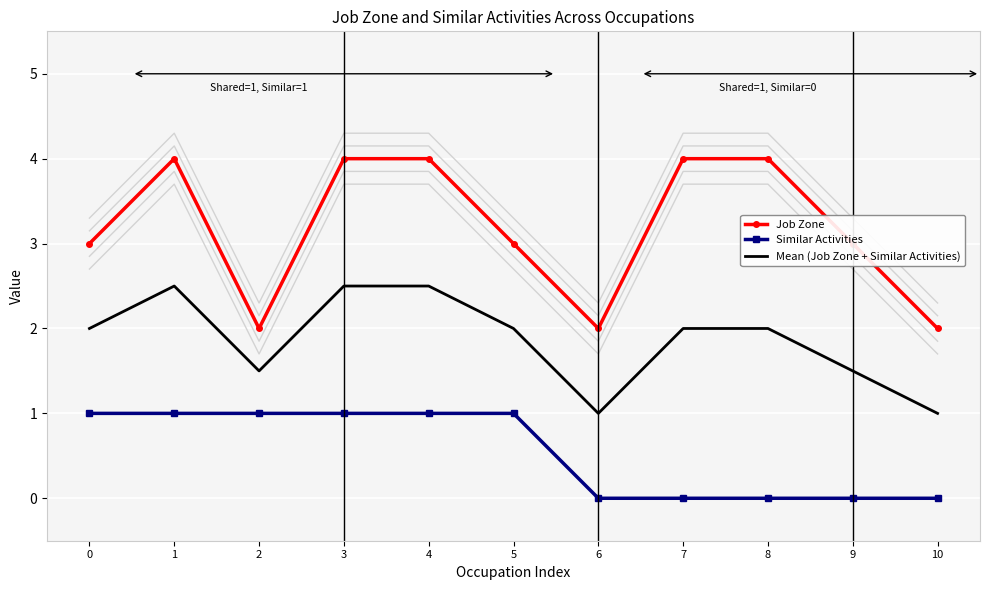

What is the total value across all series at 8?

6.0